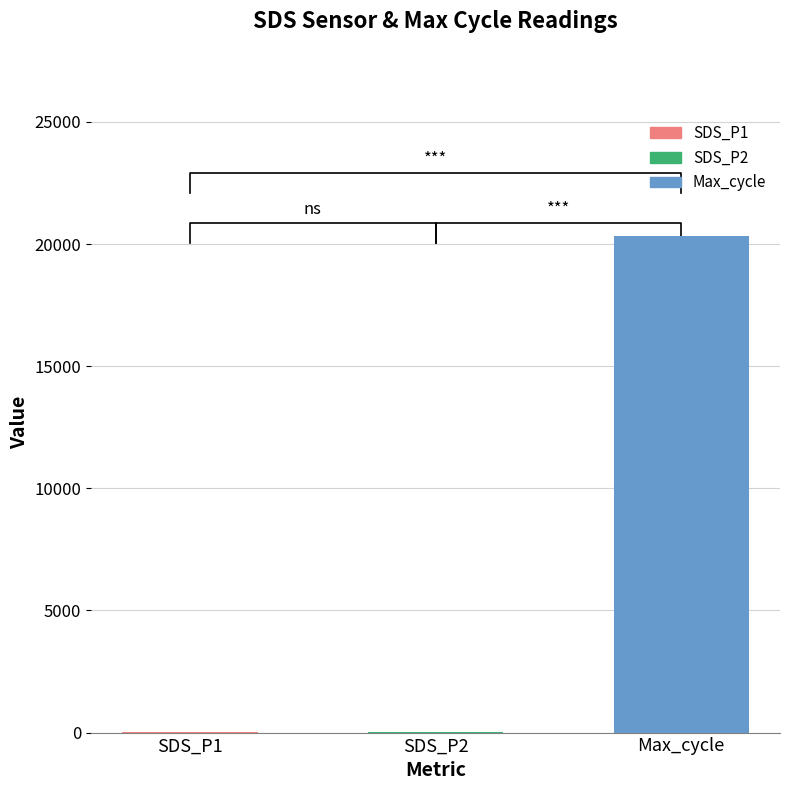

The value of SDS_P1 at 00:00 is 18.1. True or false?

False